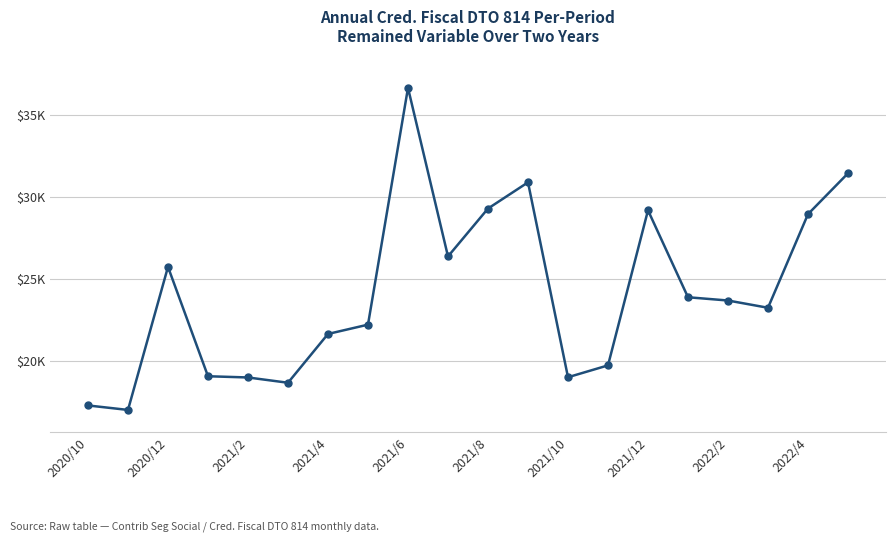

Is this an area chart (filled region under the line)?

No